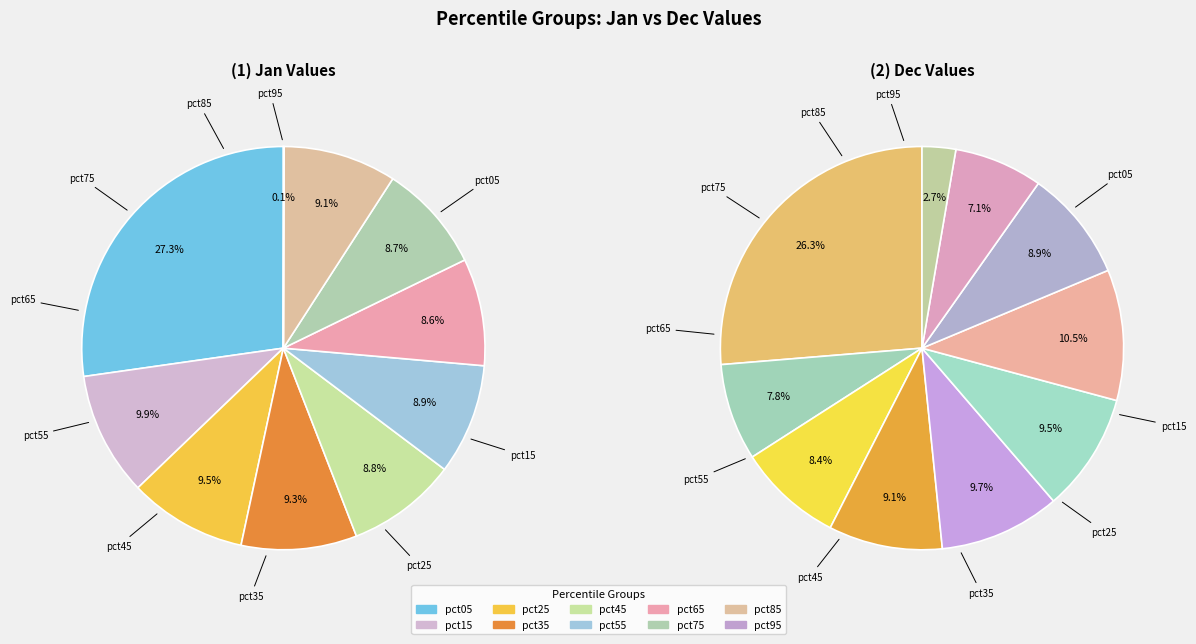

How many slices are in this pie chart?

10